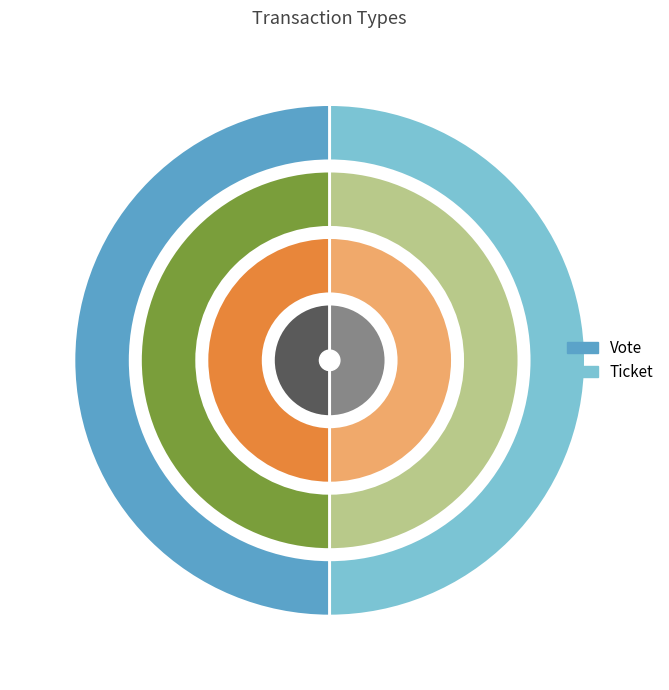

How many segments does this pie chart have?

2